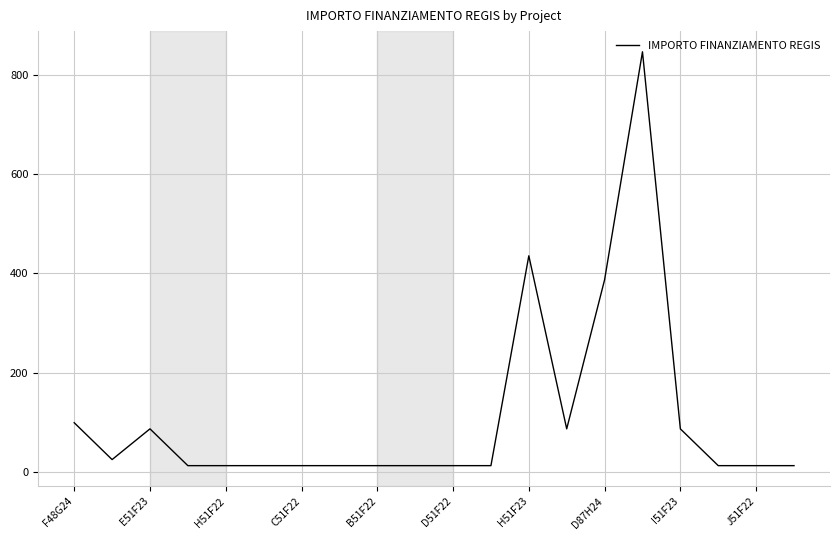

Reading left to right, what are all the values shown in this chart?

98.8	24.5	86.5	12.2	12.2	12.2	12.2	12.2	12.2	12.2	12.2	12.2	435.7	86.5	387.3	847.4	86.5	12.2	12.2	12.2